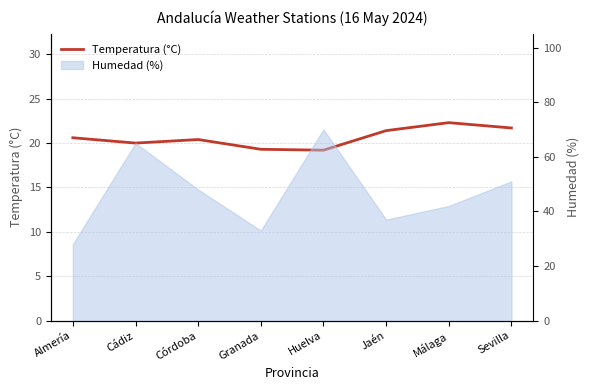

Where is the first local minimum?

Cádiz